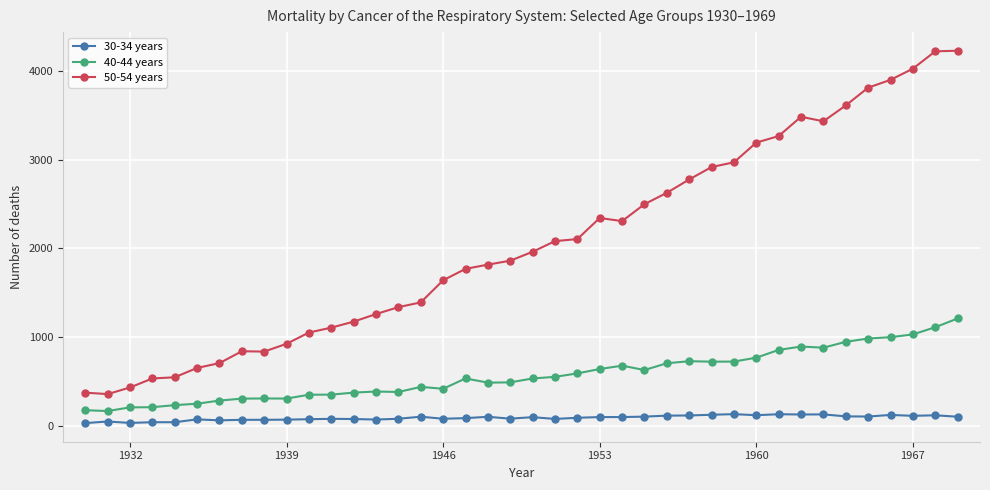

True or false: 40-44 years and 30-34 years intersect in this chart.

False